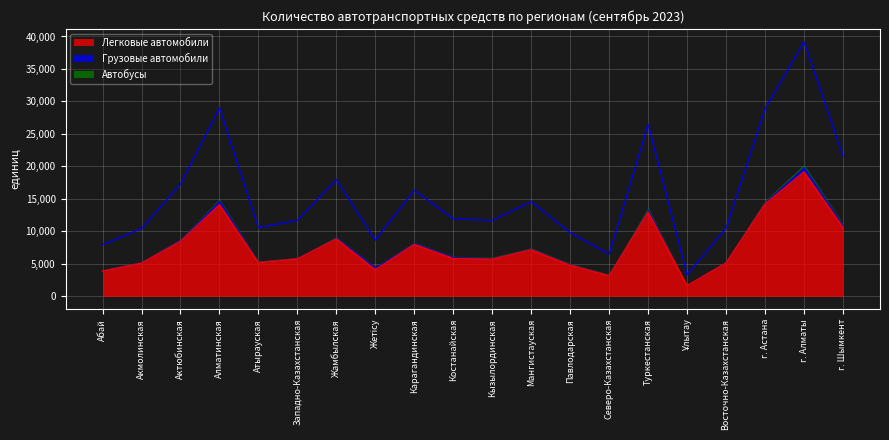

What is the lowest value of the Легковые автомобили series?

1655